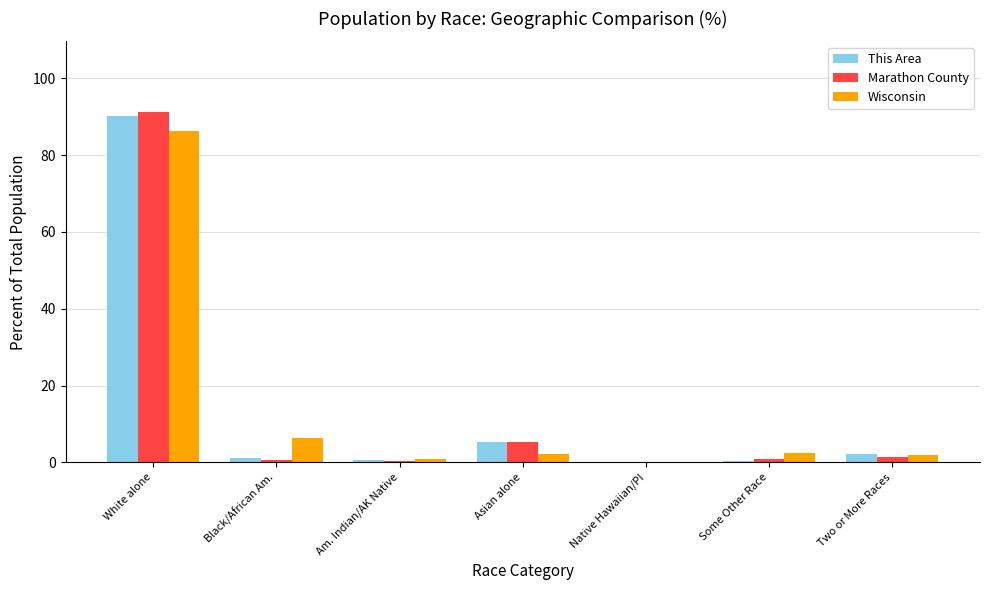

True or false: This Area has a value of 0.4 at Some Other Race.

True